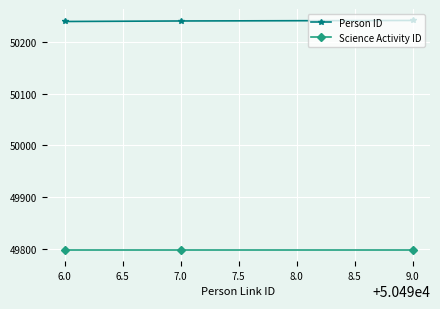

The value of Person ID at 6.0 is 74128. True or false?

False